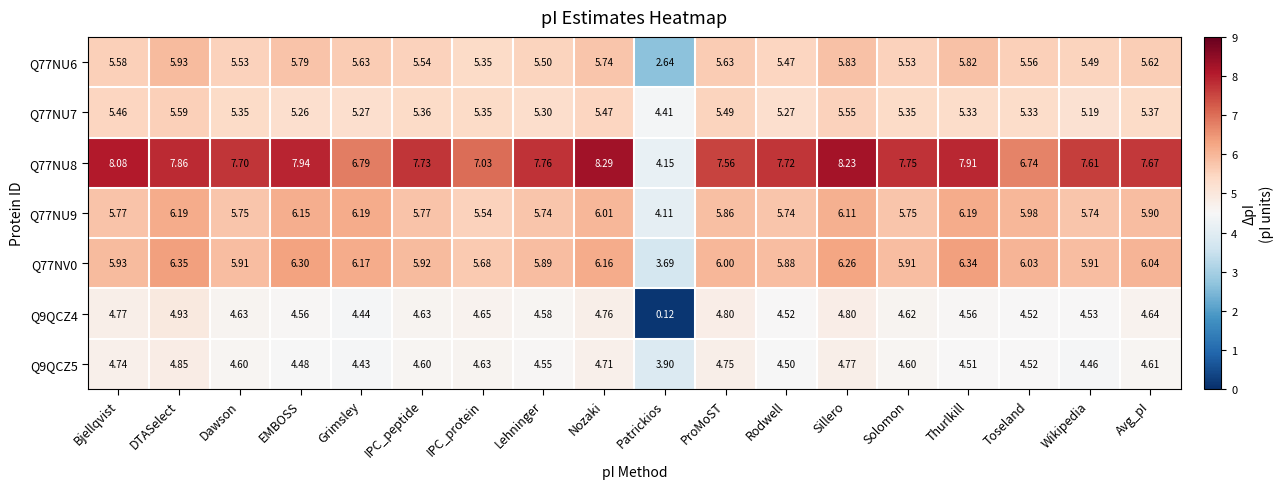

Which category has the lowest value in the Q77NV0 series?

Patrickios